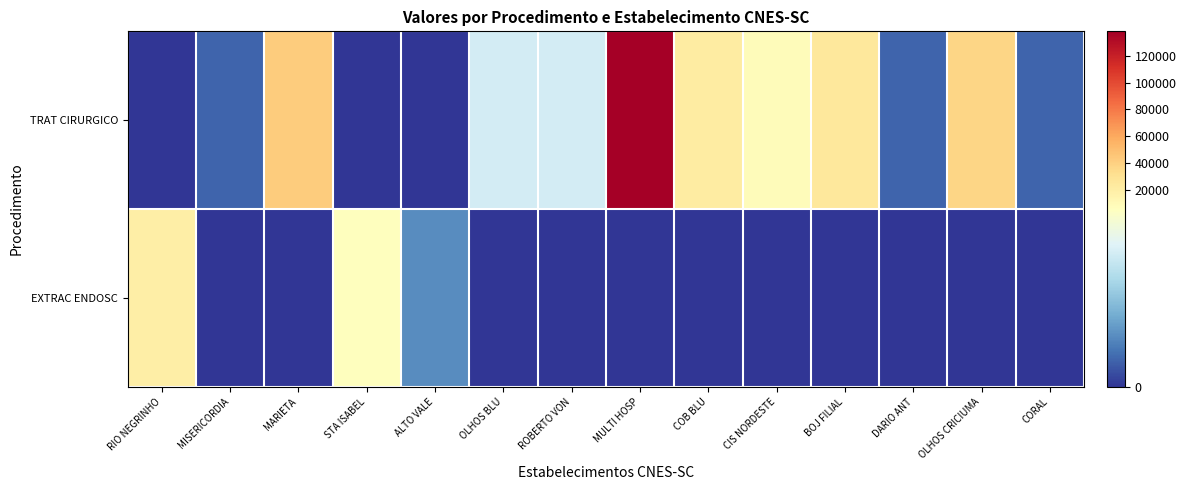

Reading left to right, what are all the values shown in this chart?

TRAT CIRURGICO: RIO NEGRINHO=0.0	MISERICORDIA=838.2	MARIETA=42748.2	STA ISABEL=0.0	ALTO VALE=0.0	OLHOS BLU=4191.0	ROBERTO VON=4191.0	MULTI HOSP=138303.0	COB BLU=21793.2	CIS NORDESTE=8382.0	BOJ FILIAL=25146.0	DARIO ANT=838.2	OLHOS CRICIUMA=36880.8	CORAL=838.2
EXTRAC ENDOSC: RIO NEGRINHO=19074.2	MISERICORDIA=0.0	MARIETA=0.0	STA ISABEL=5828.2	ALTO VALE=1589.5	OLHOS BLU=0.0	ROBERTO VON=0.0	MULTI HOSP=0.0	COB BLU=0.0	CIS NORDESTE=0.0	BOJ FILIAL=0.0	DARIO ANT=0.0	OLHOS CRICIUMA=0.0	CORAL=0.0